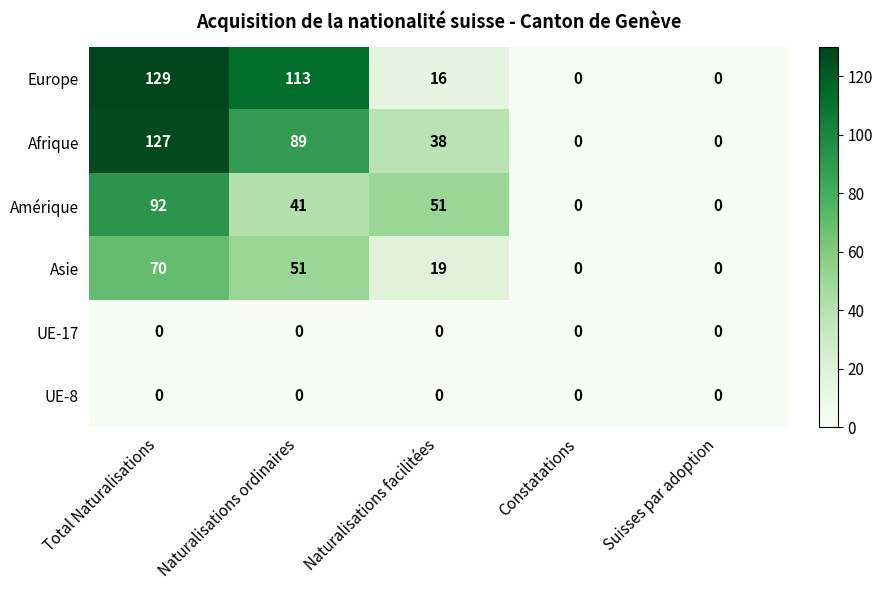

Reading left to right, extract all data points from this chart.

Europe: Total Naturalisations=129	Naturalisations ordinaires=113	Naturalisations facilitées=16	Constatations=0	Suisses par adoption=0
Afrique: Total Naturalisations=127	Naturalisations ordinaires=89	Naturalisations facilitées=38	Constatations=0	Suisses par adoption=0
Amérique: Total Naturalisations=92	Naturalisations ordinaires=41	Naturalisations facilitées=51	Constatations=0	Suisses par adoption=0
Asie: Total Naturalisations=70	Naturalisations ordinaires=51	Naturalisations facilitées=19	Constatations=0	Suisses par adoption=0
UE-17: Total Naturalisations=0	Naturalisations ordinaires=0	Naturalisations facilitées=0	Constatations=0	Suisses par adoption=0
UE-8: Total Naturalisations=0	Naturalisations ordinaires=0	Naturalisations facilitées=0	Constatations=0	Suisses par adoption=0